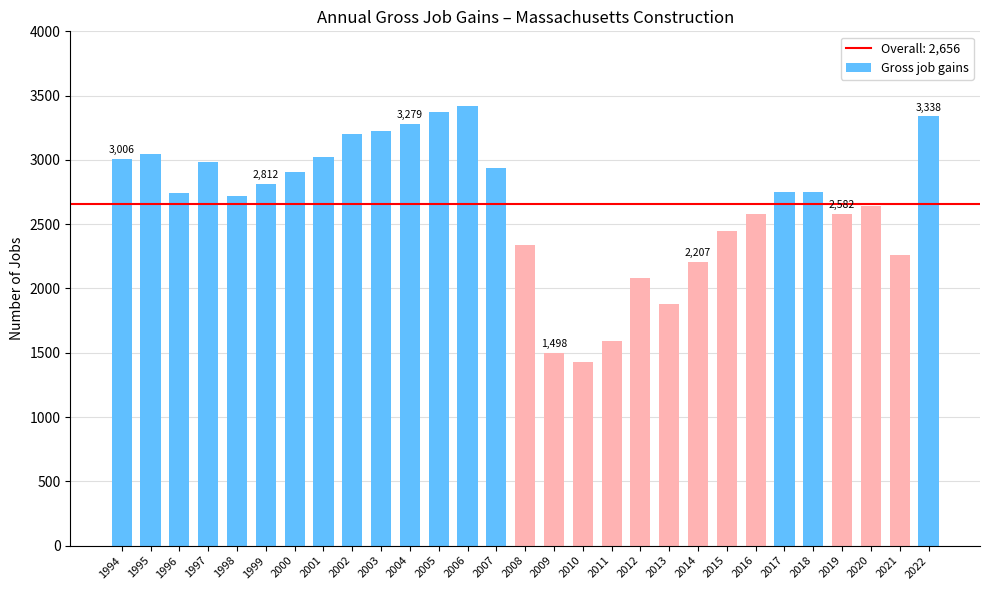

What is the change in value from 2011 to 2019?

+993